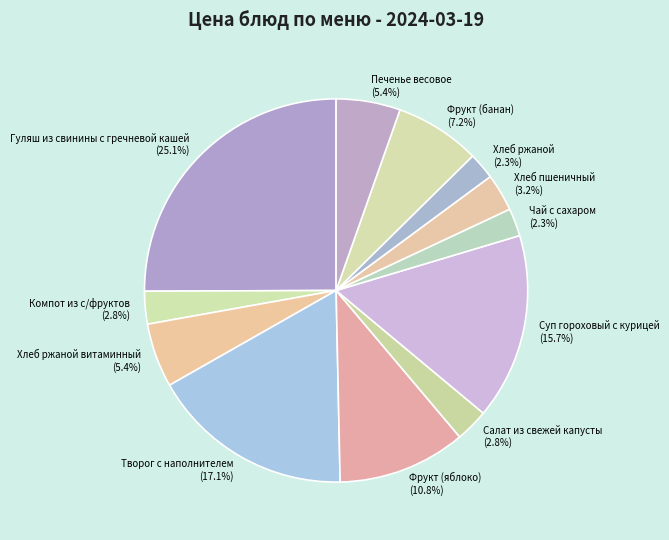

Is the sum of Хлеб пшеничный and Фрукт (банан) greater than half?

No